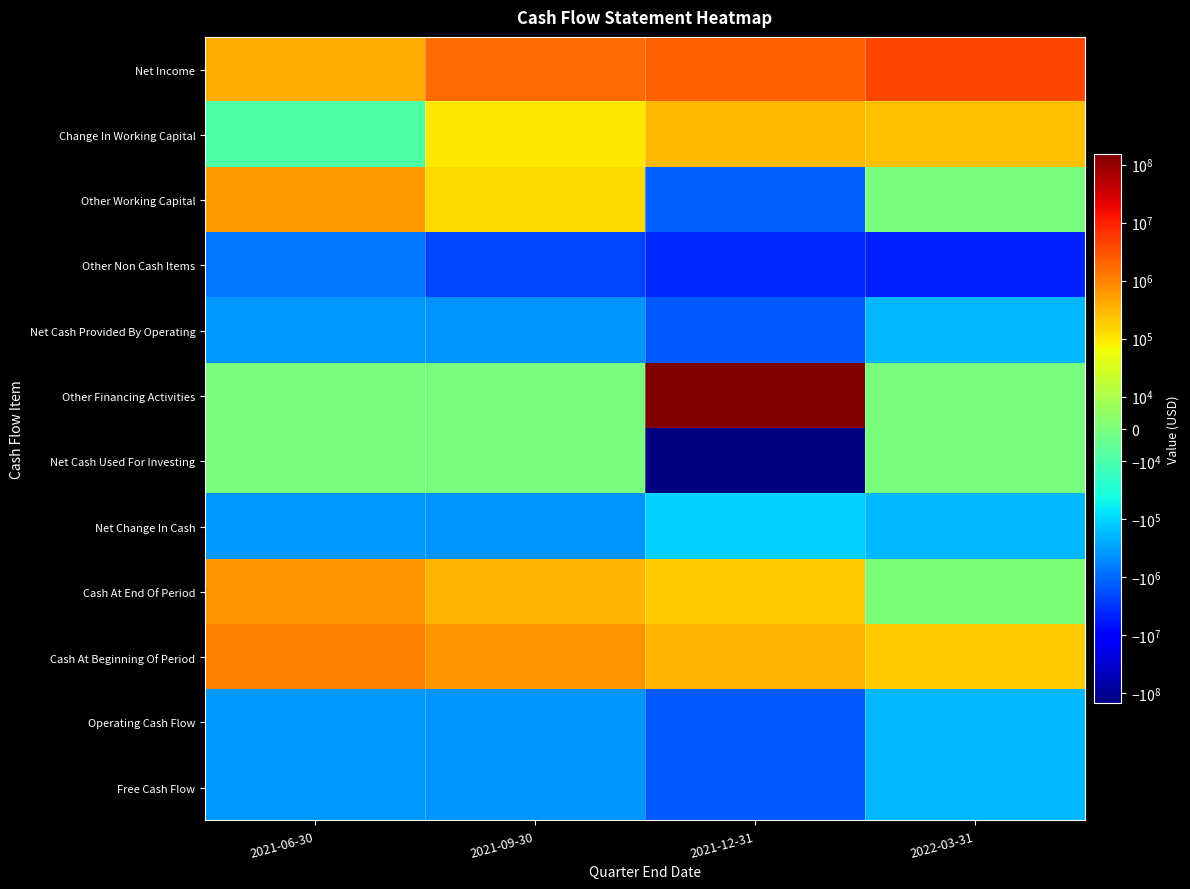

Reading left to right, transcribe all the data shown in this chart.

Net Income: 2021-06-30=409318	2021-09-30=1826077	2021-12-31=2352226	2022-03-31=4241710
Change In Working Capital: 2021-06-30=-9233	2021-09-30=99761	2021-12-31=296213	2022-03-31=237721
Other Working Capital: 2021-06-30=569689	2021-09-30=134249	2021-12-31=-1251072	2022-03-31=0
Other Non Cash Items: 2021-06-30=-760012	2021-09-30=-2322978	2021-12-31=-4073280	2022-03-31=-4672742
Net Cash Provided By Operating: 2021-06-30=-359927	2021-09-30=-397140	2021-12-31=-1424841	2022-03-31=-193311
Other Financing Activities: 2021-06-30=-1	2021-09-30=0	2021-12-31=154118409	2022-03-31=0
Net Cash Used For Investing: 2021-06-30=0	2021-09-30=0	2021-12-31=-151742500	2022-03-31=0
Net Change In Cash: 2021-06-30=-359928	2021-09-30=-397140	2021-12-31=-114598	2022-03-31=-193311
Cash At End Of Period: 2021-06-30=705772	2021-09-30=308632	2021-12-31=194034	2022-03-31=723
Cash At Beginning Of Period: 2021-06-30=1065700	2021-09-30=705772	2021-12-31=308632	2022-03-31=194034
Operating Cash Flow: 2021-06-30=-359927	2021-09-30=-397140	2021-12-31=-1424841	2022-03-31=-193311
Free Cash Flow: 2021-06-30=-359927	2021-09-30=-397140	2021-12-31=-1424841	2022-03-31=-193311